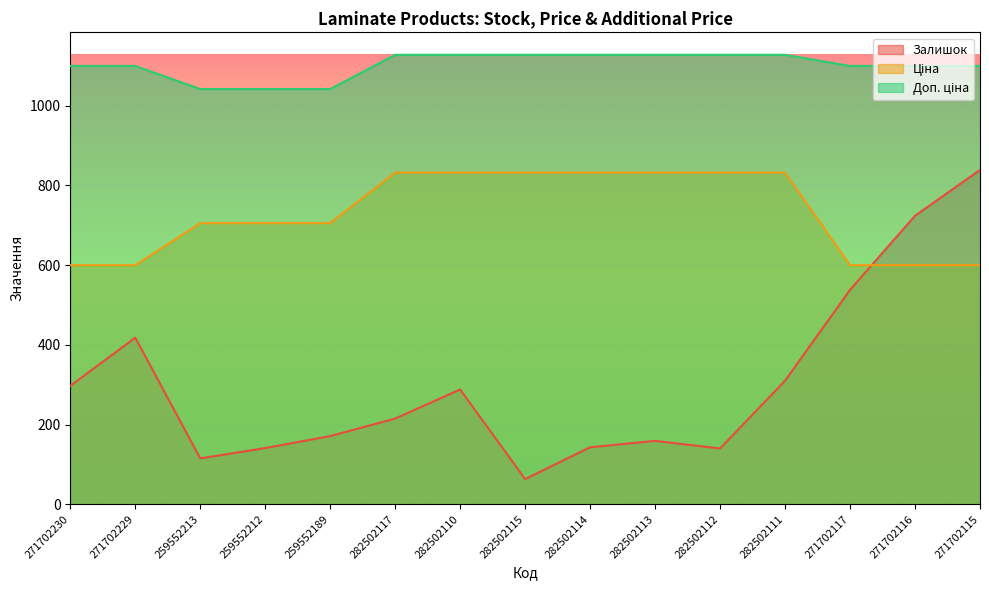

How many interior local valleys does the Залишок series have?

3